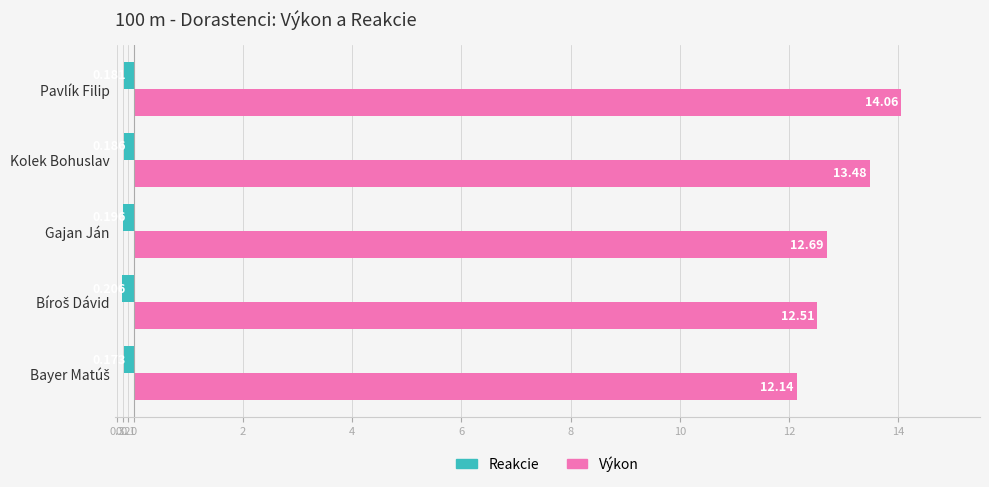

What are all the series names shown in the legend?

Reakcie, Výkon